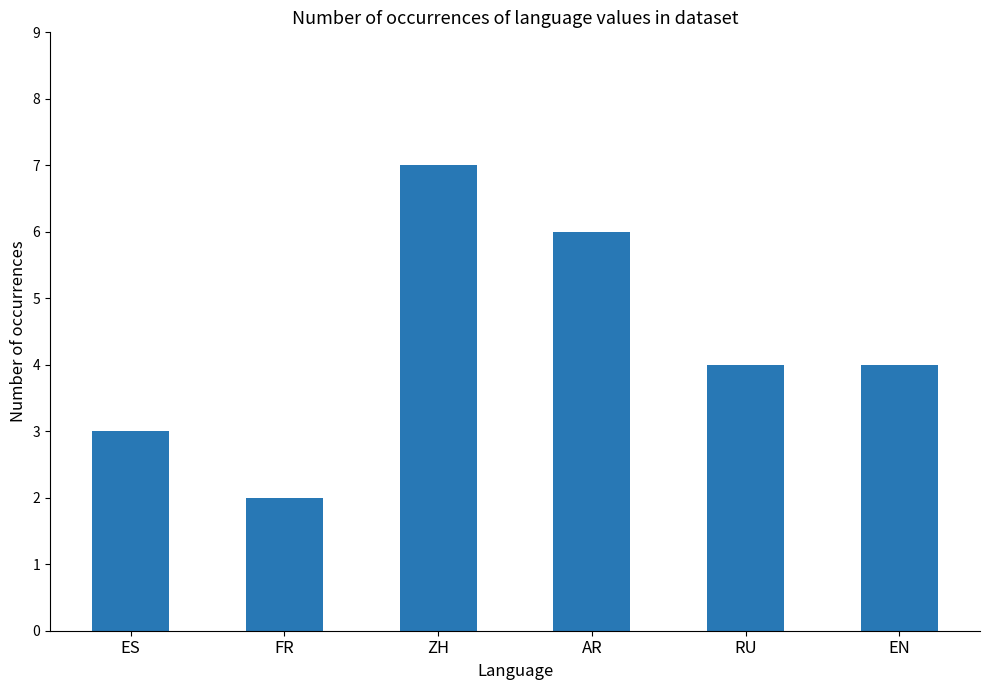

What is the difference between the maximum and second lowest values?

4